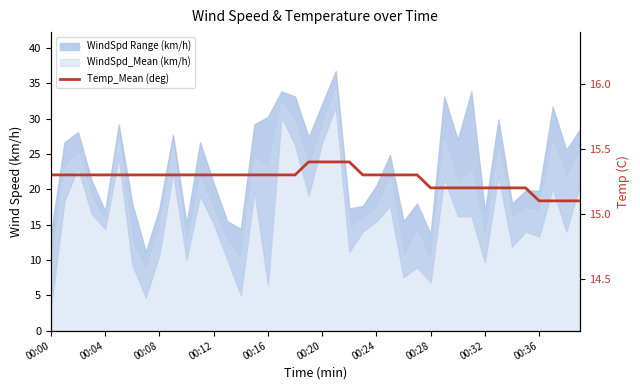

What is the difference between the second highest and second lowest values?

0.3